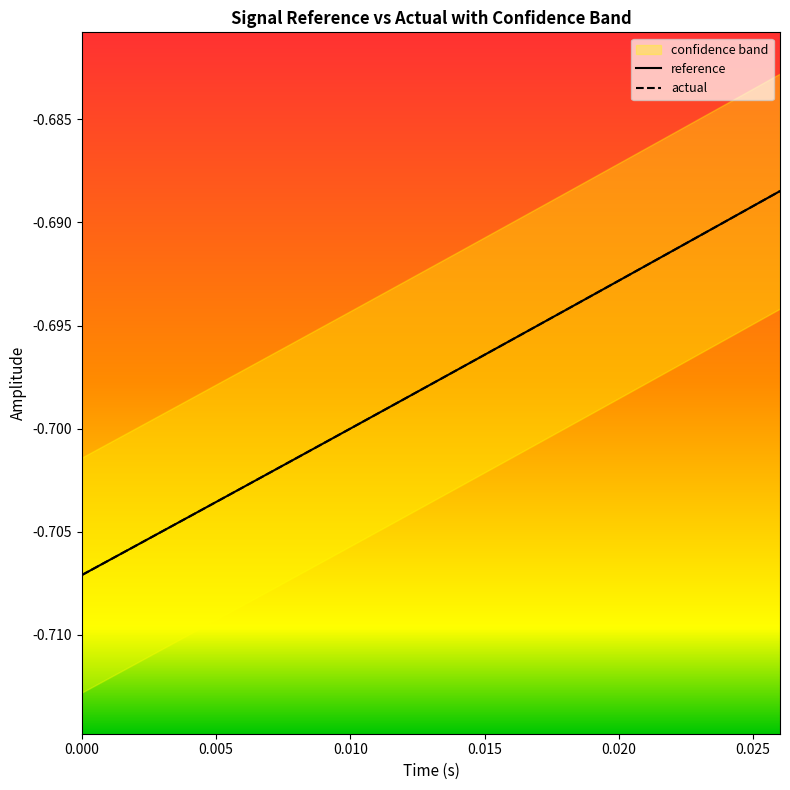

Is this an area chart (filled region under the line)?

No